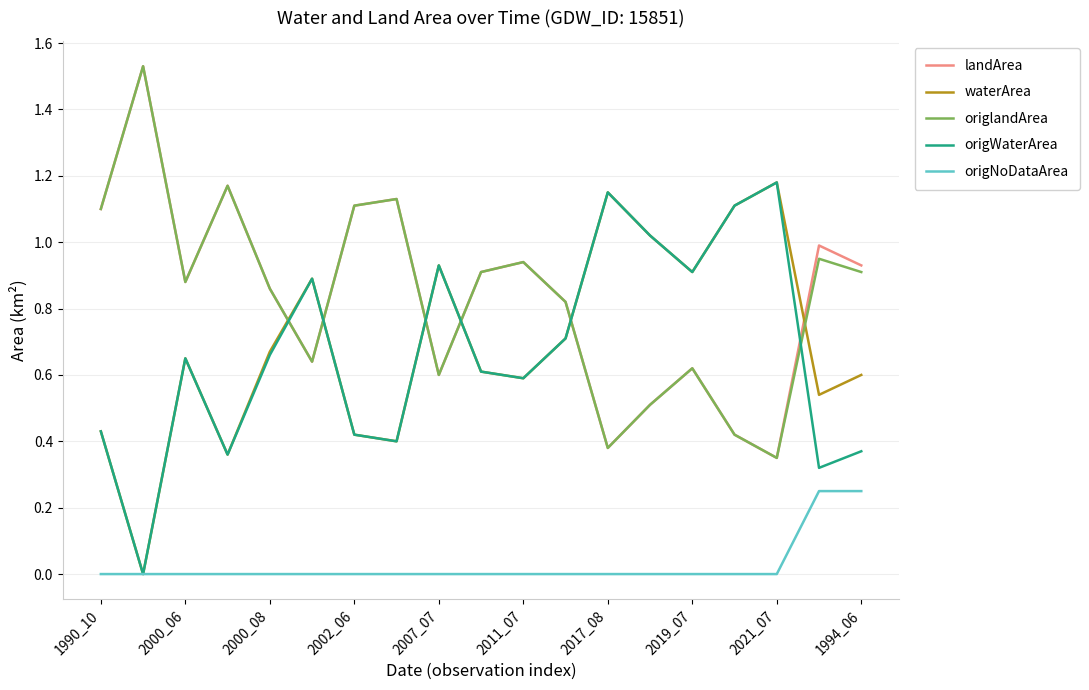

How many interior local peaks does the landArea series have?

6